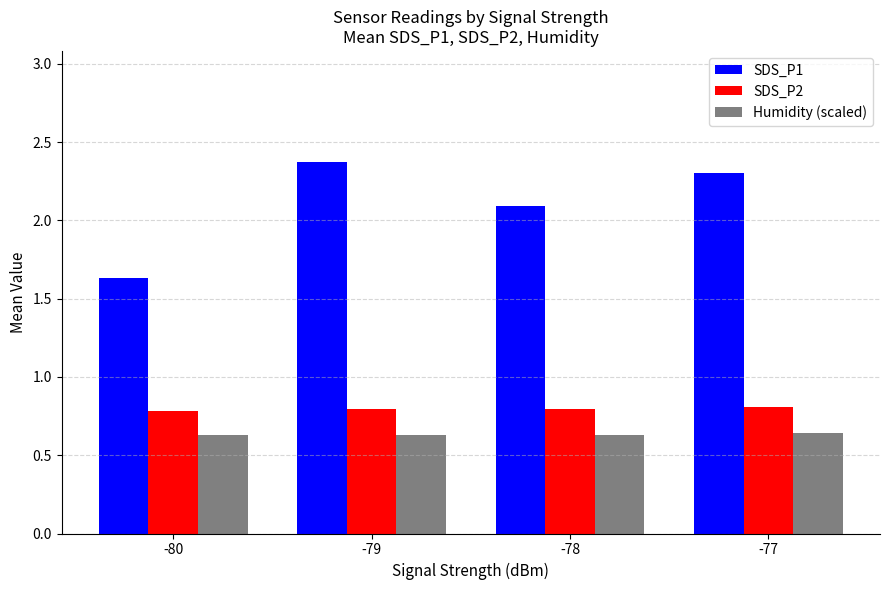

List the labels in order of SDS_P1 value, largest first.

-79, -77, -78, -80